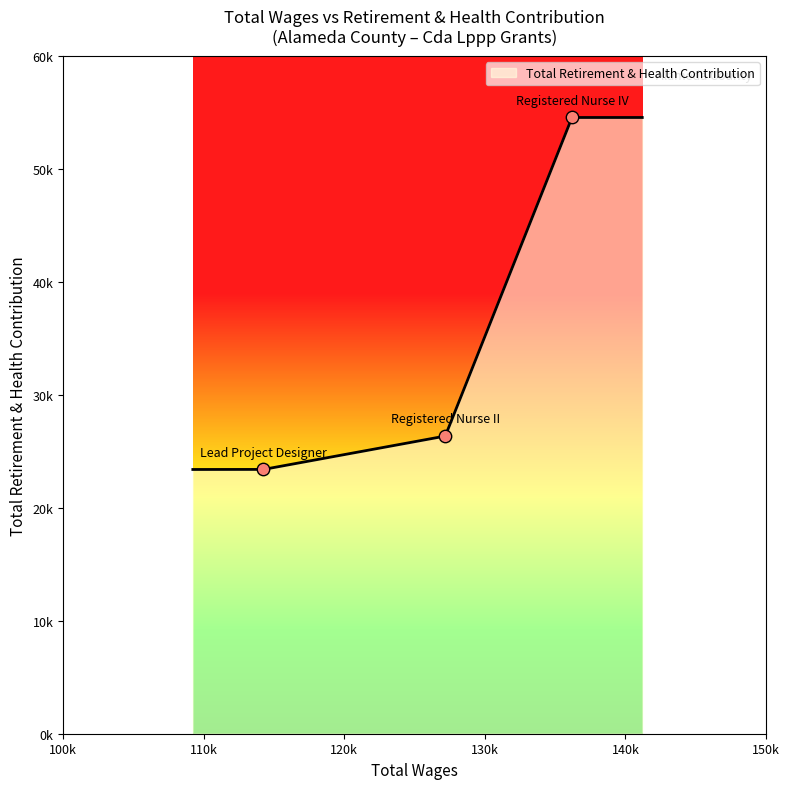

Between 127182.0 and 114224.0, which is larger?

127182.0